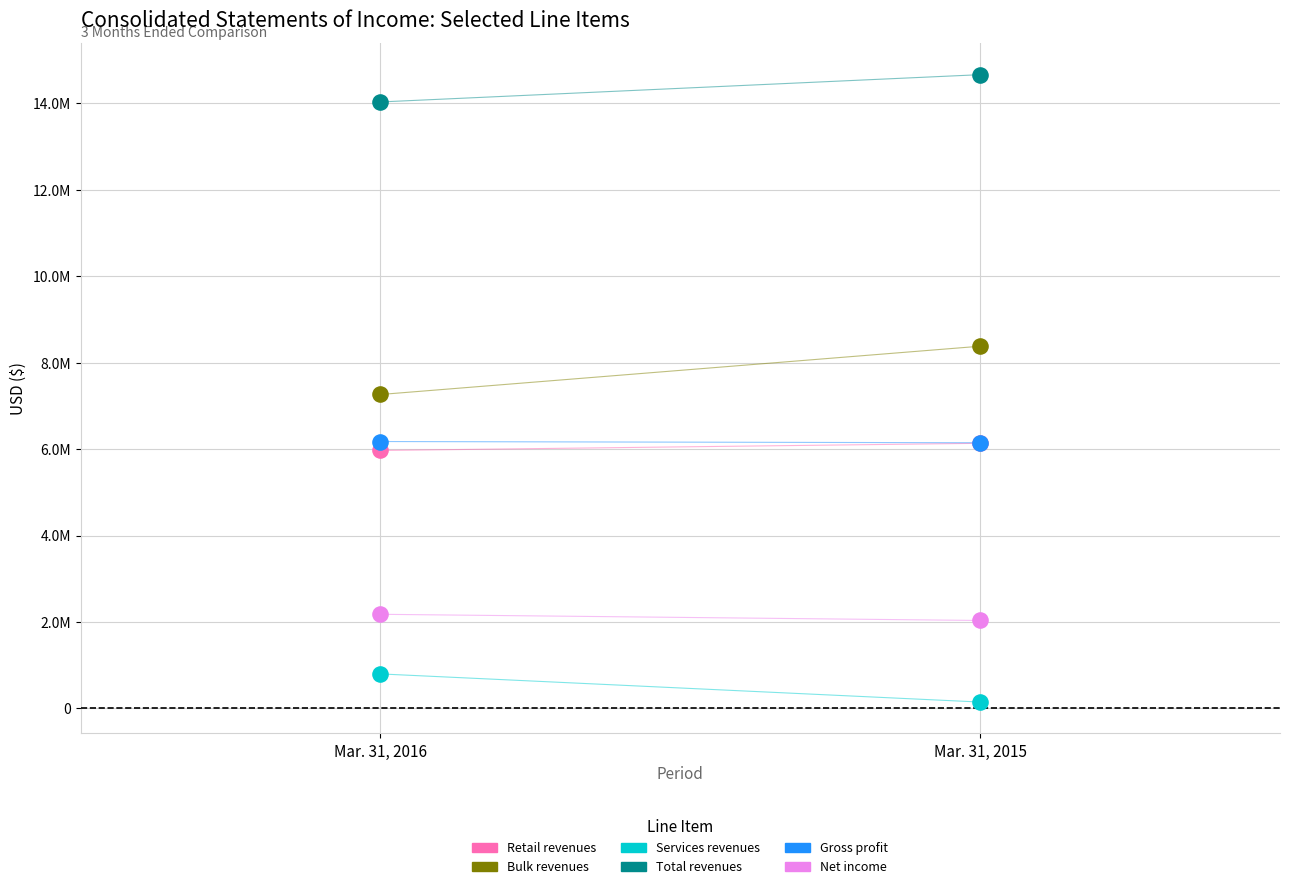

Which series contains the highest Y value?

Total revenues